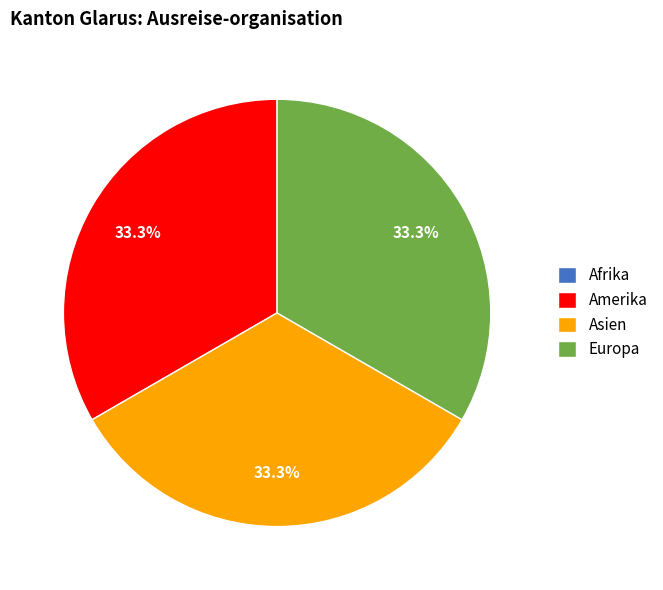

To the nearest percent, what portion does Amerika represent?

33%